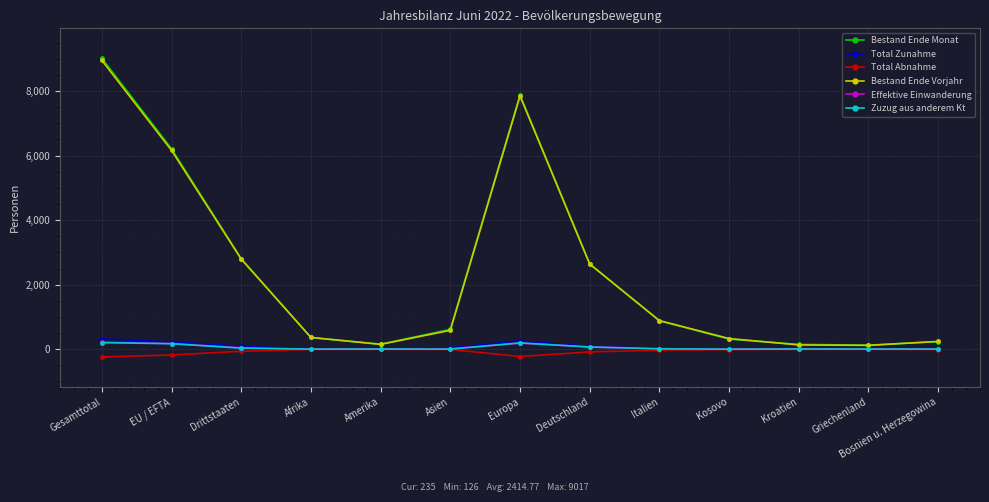

What position from the left is Kosovo?

10